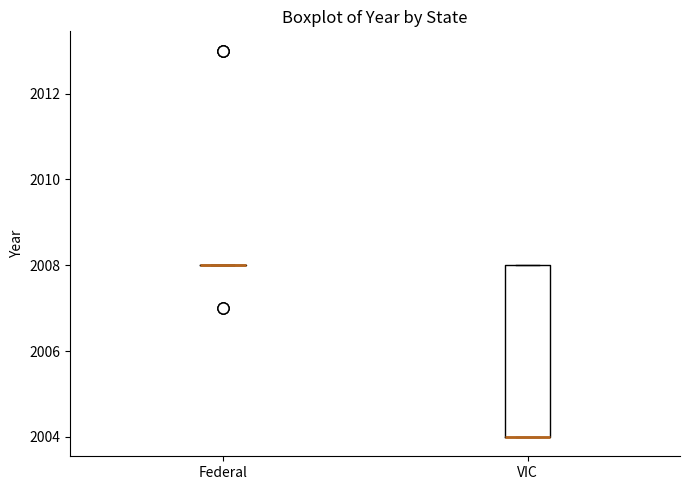

Reading left to right, transcribe this box plot: for each box, give where its median line is, the range the box spans, and where its two whiskers end, as read against the y-axis. The values are not printed on the chart, so give them approximately, as read against the axis.

Federal: box collapsed to a line at 2008, whiskers 2008 to 2008
VIC: median 2004 (drawn on the box's lower edge), box 2004 to 2008, whiskers 2004 to 2008